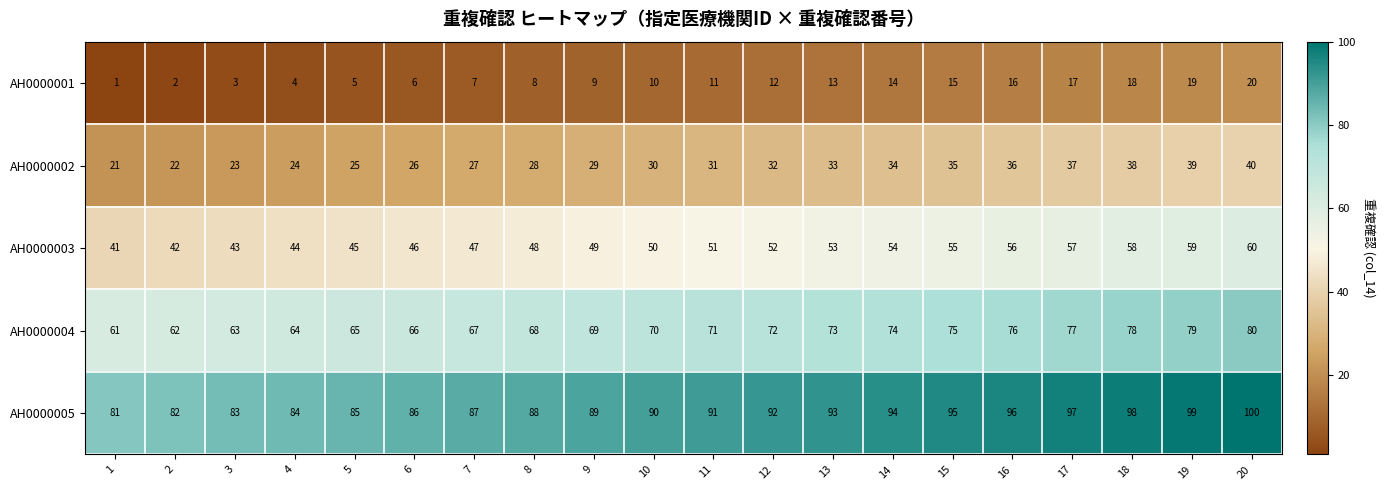

Rank the series at 8 from lowest to highest value.

AH0000001, AH0000002, AH0000003, AH0000004, AH0000005